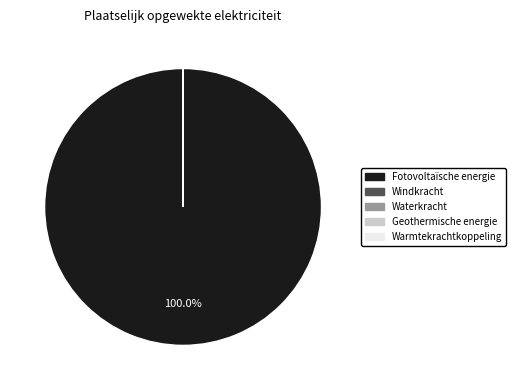

What is the largest slice in the pie chart?

Fotovoltaïsche energie